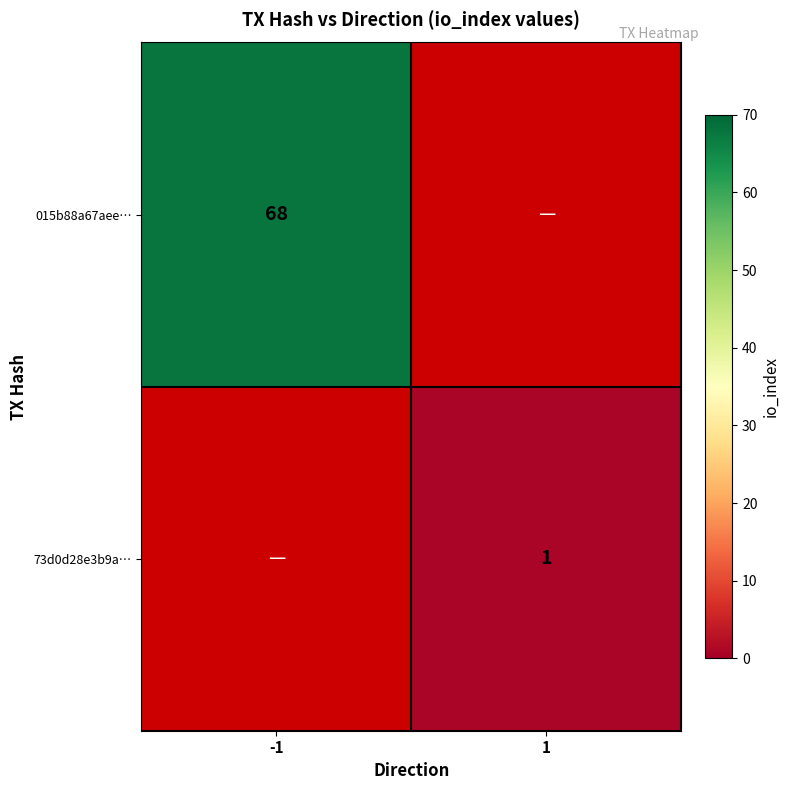

The 73d0d28e3b9a… series shows 1 at 1. True or false?

True